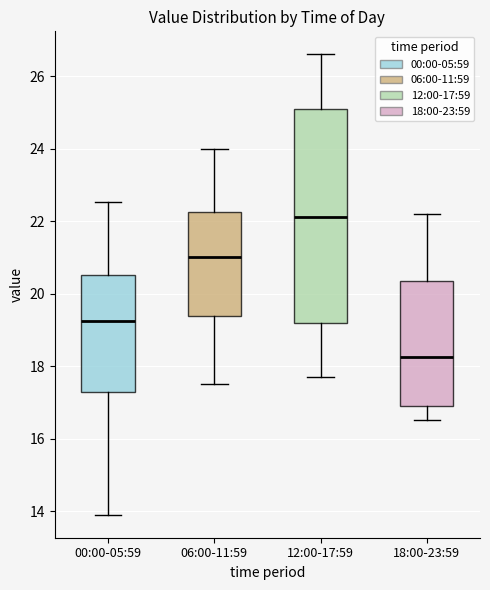

Comparing the boxes themselves (not the whiskers), which one is the tallest?

12:00-17:59